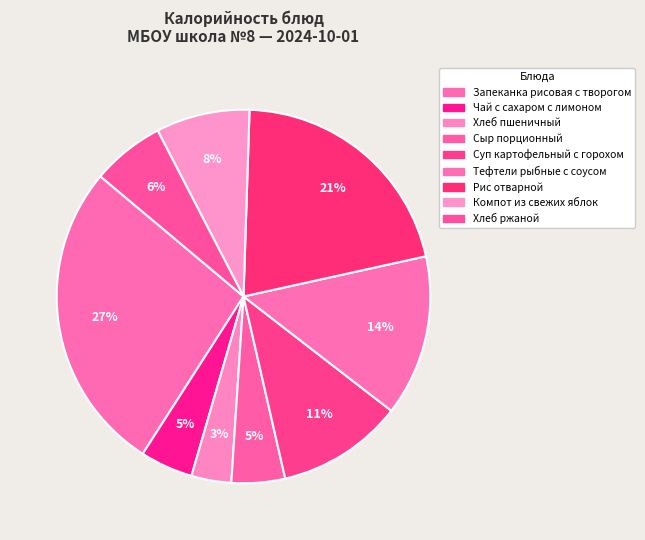

Is it true that Запеканка рисовая с творогом is 15% of the pie?

False